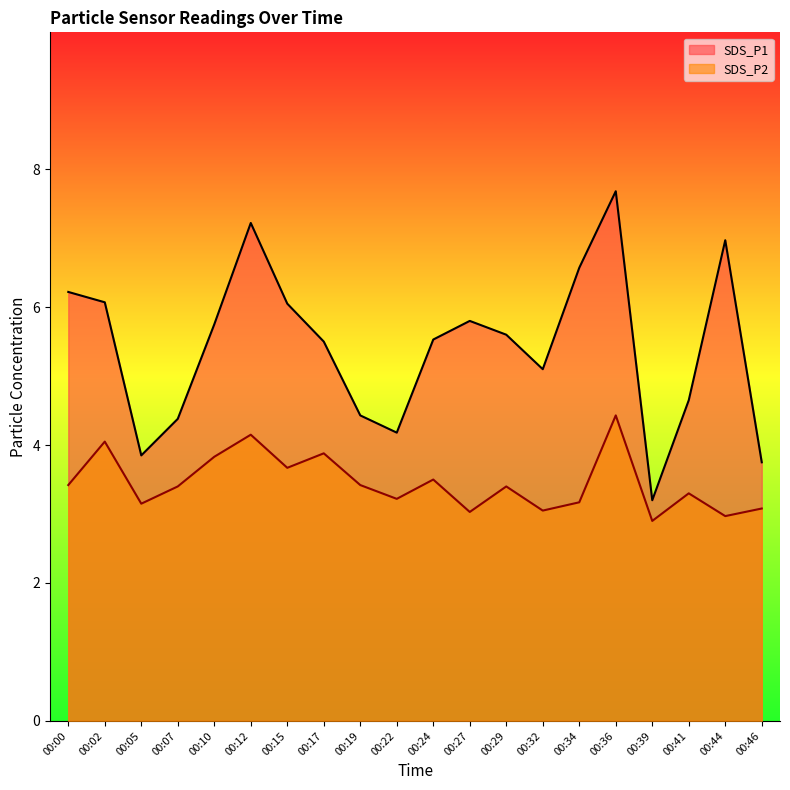

Which category has the highest value in the SDS_P1 series?

00:36